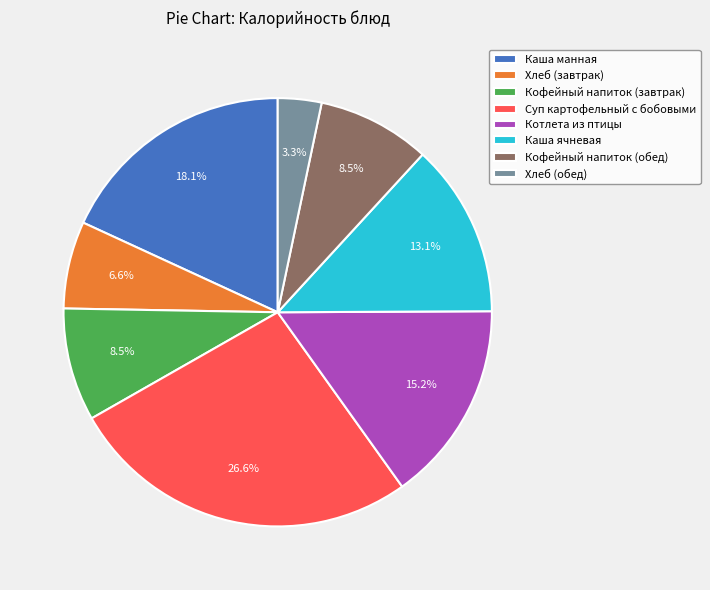

Does any single category account for the majority?

No